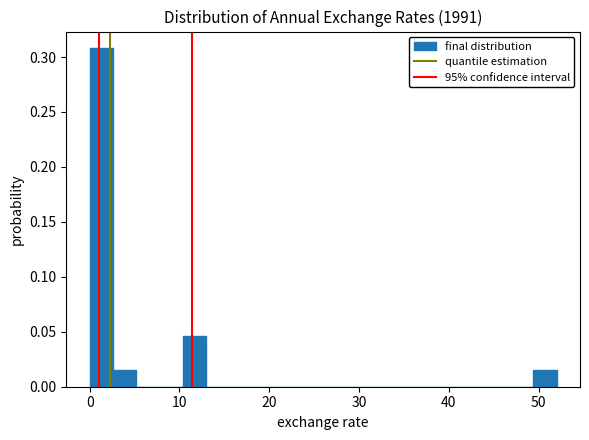

Around what value on the x-axis is the tallest bar? Give the approximate position of its centre, as read against the axis.

1